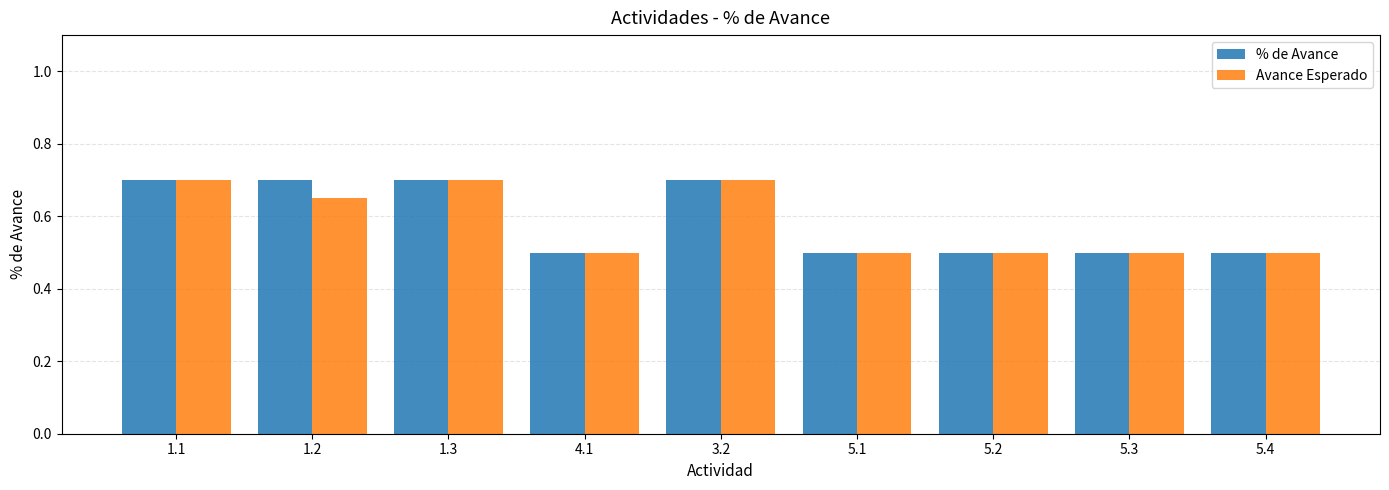

Is it true that % de Avance equals 1.2 at 1.2?

False